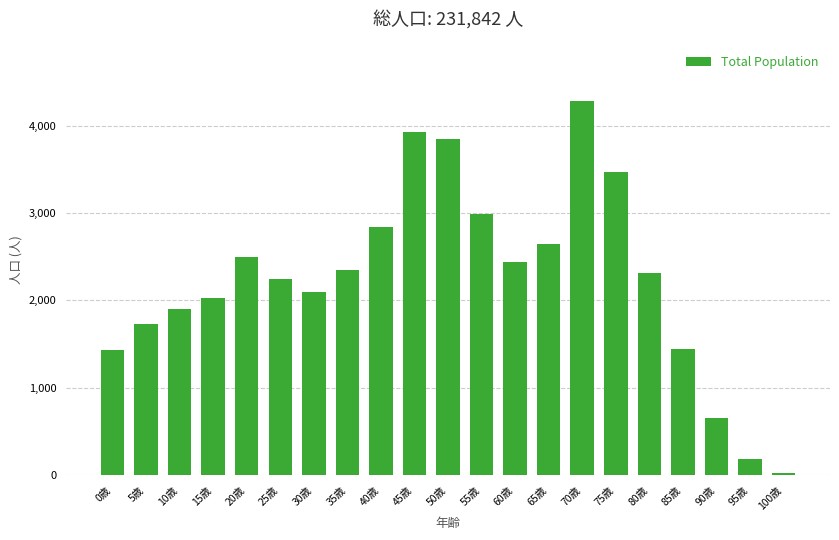

What is the greatest value displayed?

4285